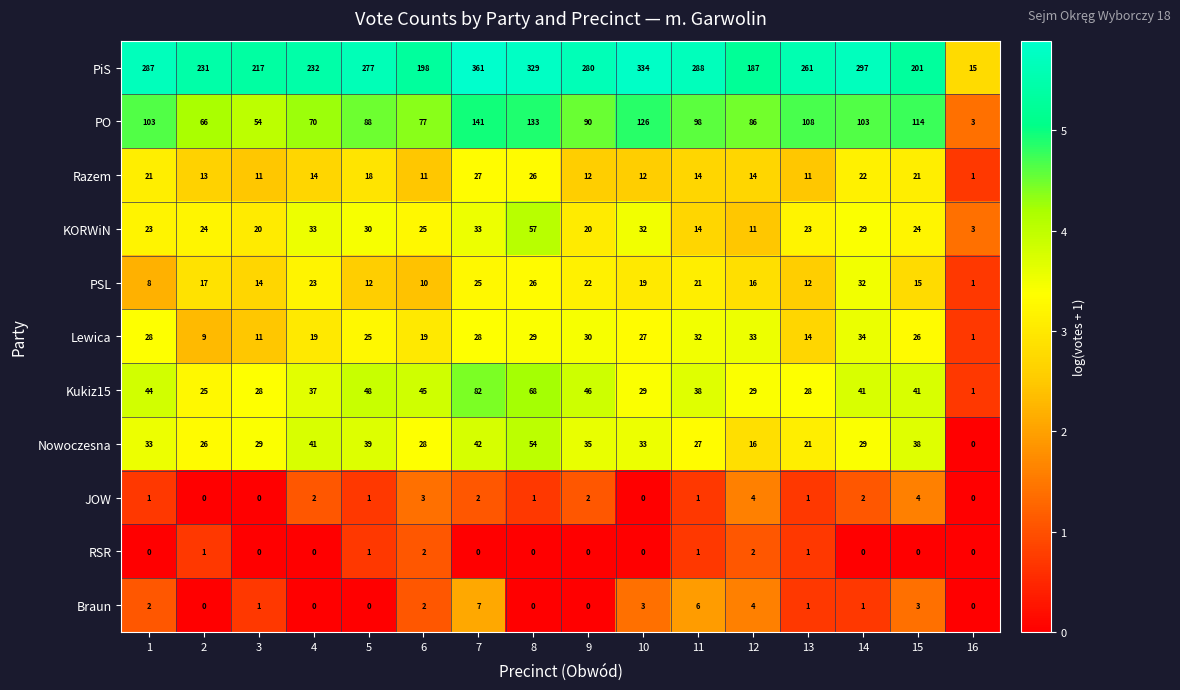

Between 5 and 10, which series saw the biggest shift?

PiS